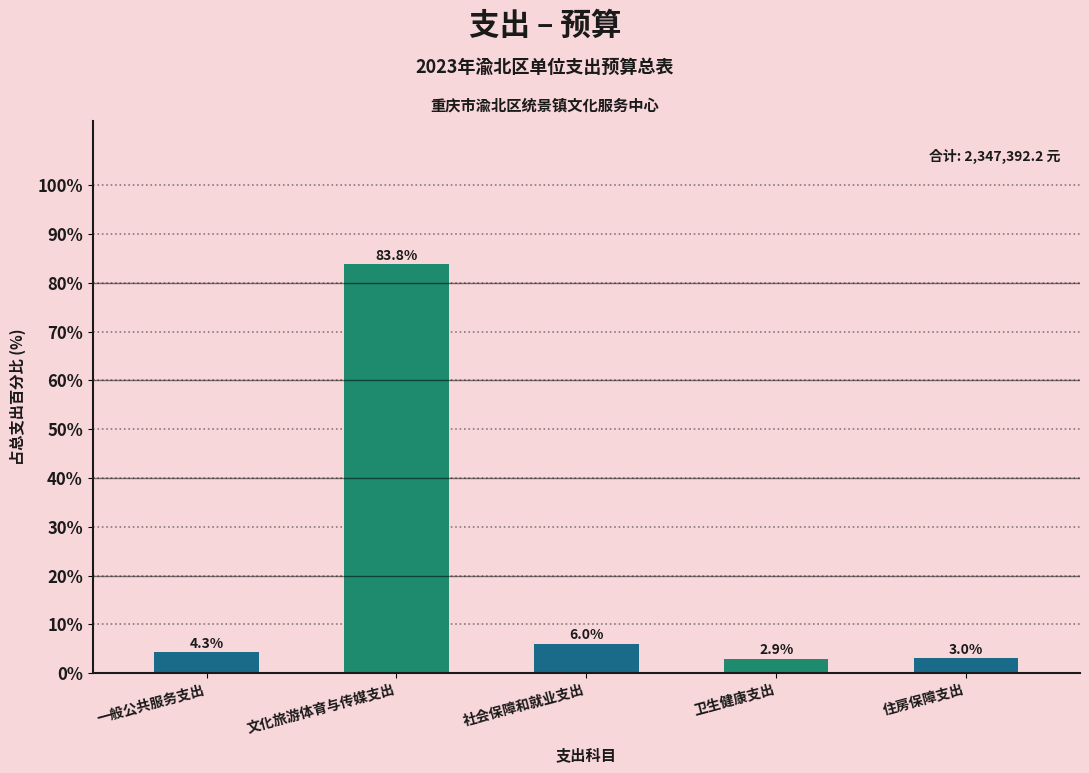

Reading left to right, list all the values displayed in this chart.

4.3	83.8	6.0	2.9	3.0